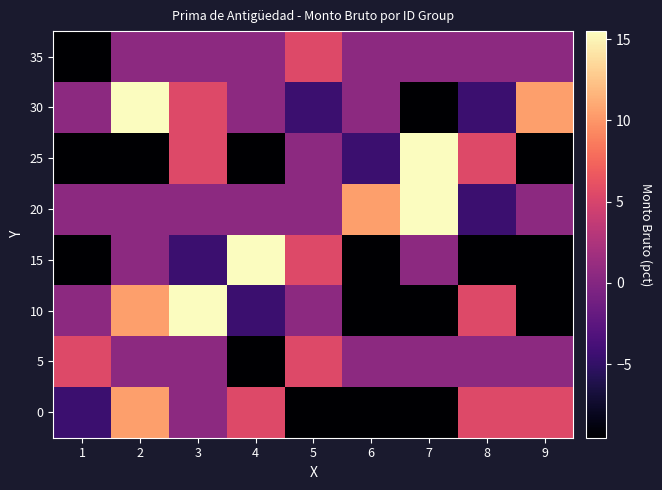

Reading left to right, list all the values displayed in this chart.

0: 1=-4.5	2=10.5	3=0.5	4=5.5	5=-9.5	6=-9.5	7=-9.5	8=5.5	9=5.5
5: 1=5.5	2=0.5	3=0.5	4=-9.5	5=5.5	6=0.5	7=0.5	8=0.5	9=0.5
10: 1=0.5	2=10.5	3=15.5	4=-4.5	5=0.5	6=-9.5	7=-9.5	8=5.5	9=-9.5
15: 1=-9.5	2=0.5	3=-4.5	4=15.5	5=5.5	6=-9.5	7=0.5	8=-9.5	9=-9.5
20: 1=0.5	2=0.5	3=0.5	4=0.5	5=0.5	6=10.5	7=15.5	8=-4.5	9=0.5
25: 1=-9.5	2=-9.5	3=5.5	4=-9.5	5=0.5	6=-4.5	7=15.5	8=5.5	9=-9.5
30: 1=0.5	2=15.5	3=5.5	4=0.5	5=-4.5	6=0.5	7=-9.5	8=-4.5	9=10.5
35: 1=-9.5	2=0.5	3=0.5	4=0.5	5=5.5	6=0.5	7=0.5	8=0.5	9=0.5